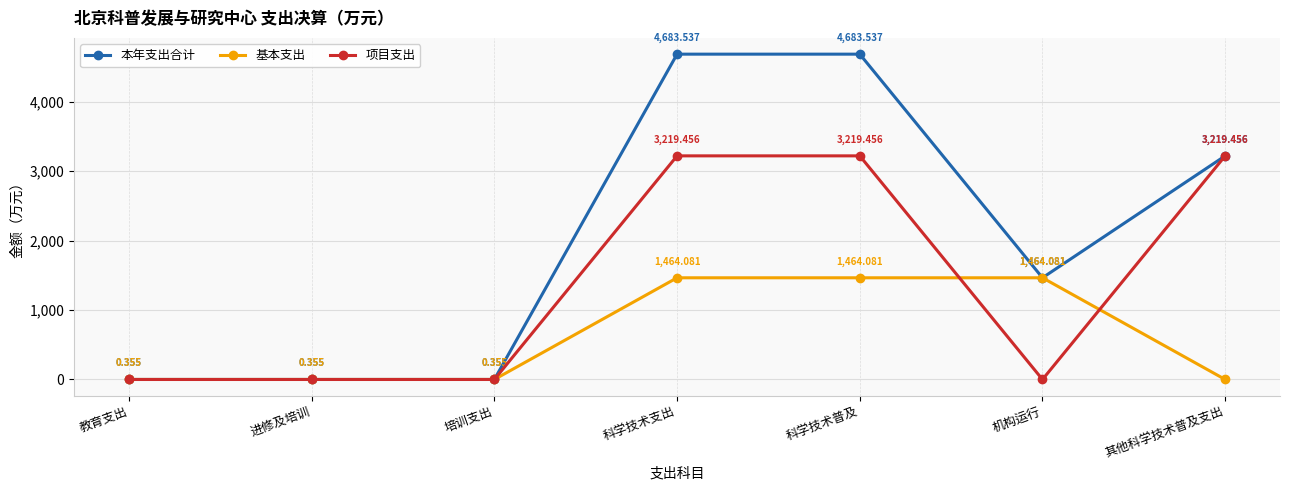

What is the total value across all series at 科学技术支出?

9367.1